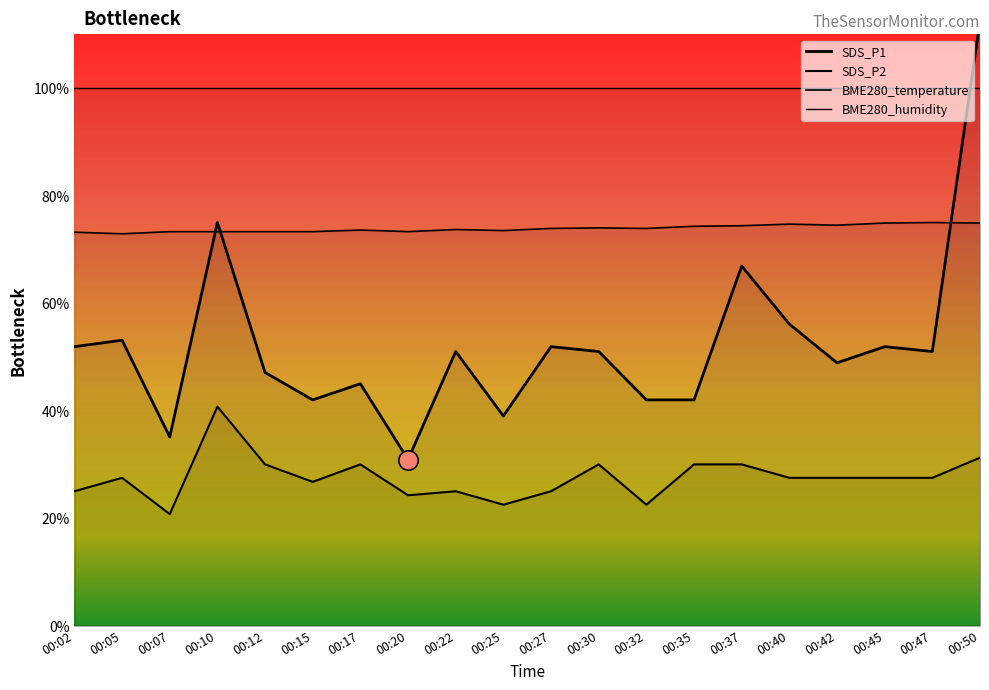

Which series has the largest total across all categories?

BME280_temperature